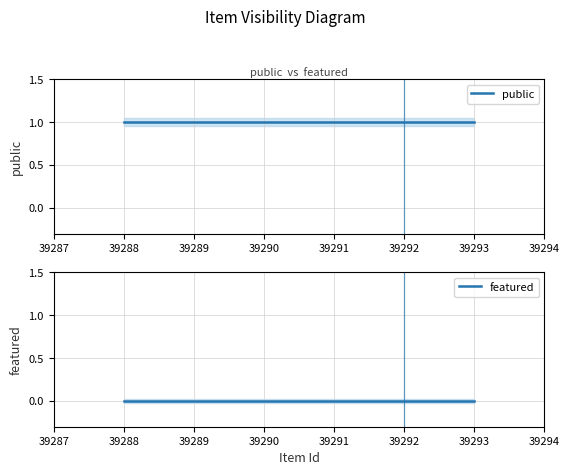

What is the value of the public point at the 4th from the left?

1